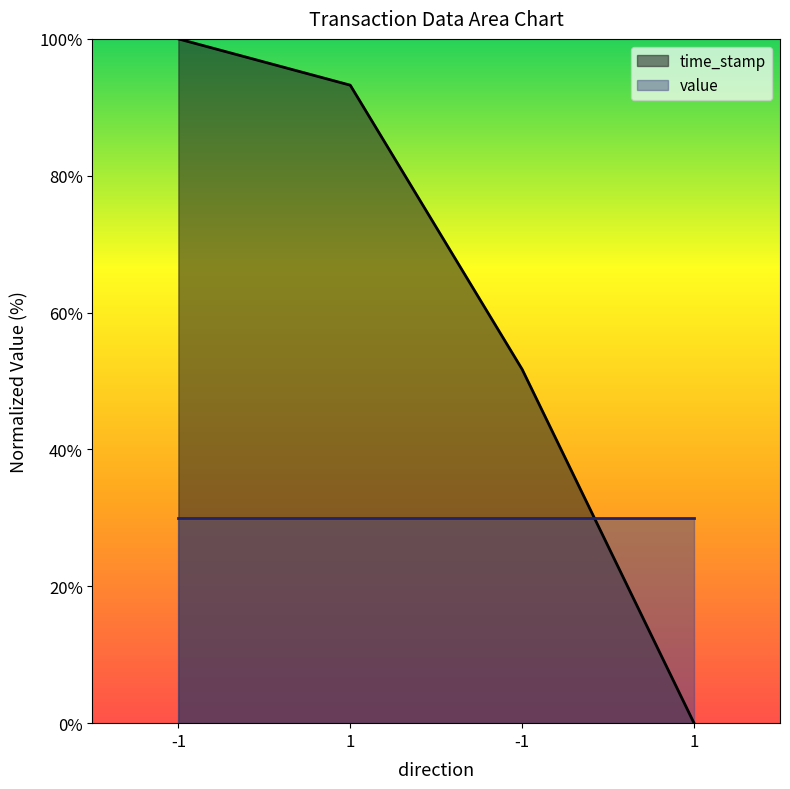

How many lines are shown in the chart?

2